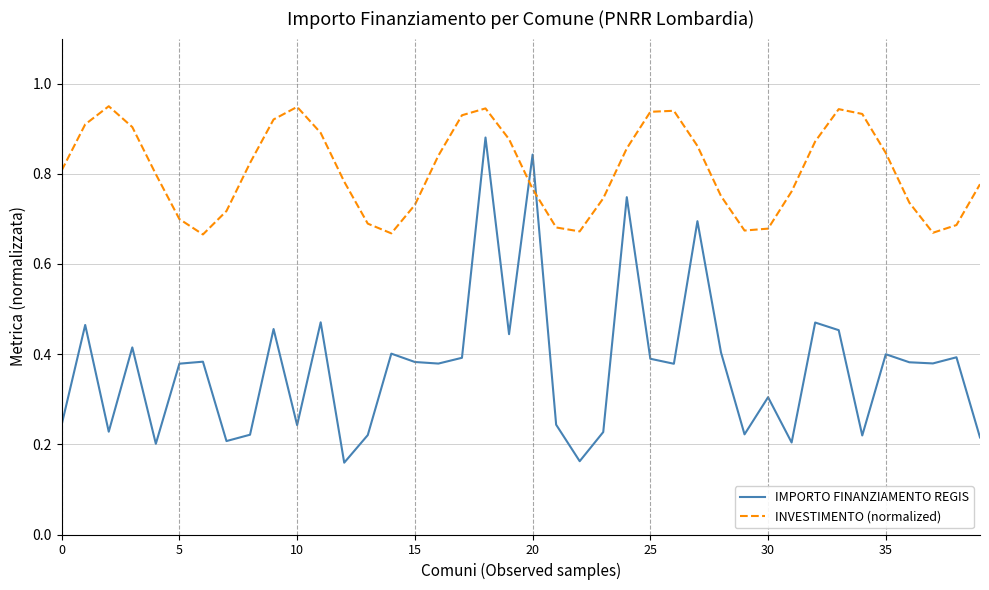

Which series has the widest spread of values?

IMPORTO FINANZIAMENTO REGIS